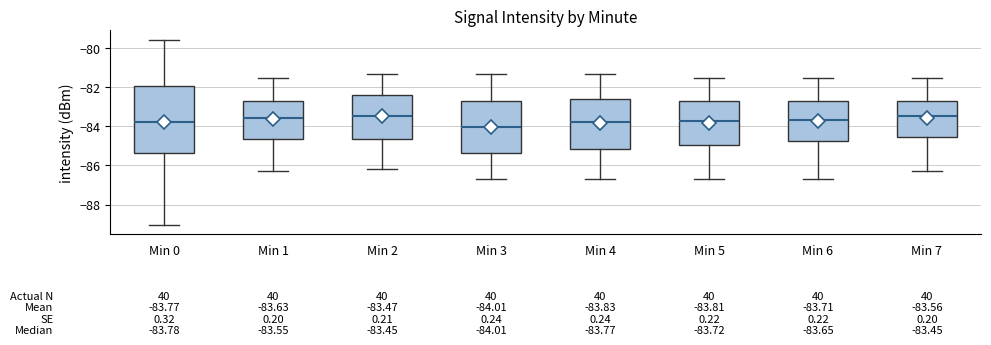

Which box's median line is the lowest?

Min 3